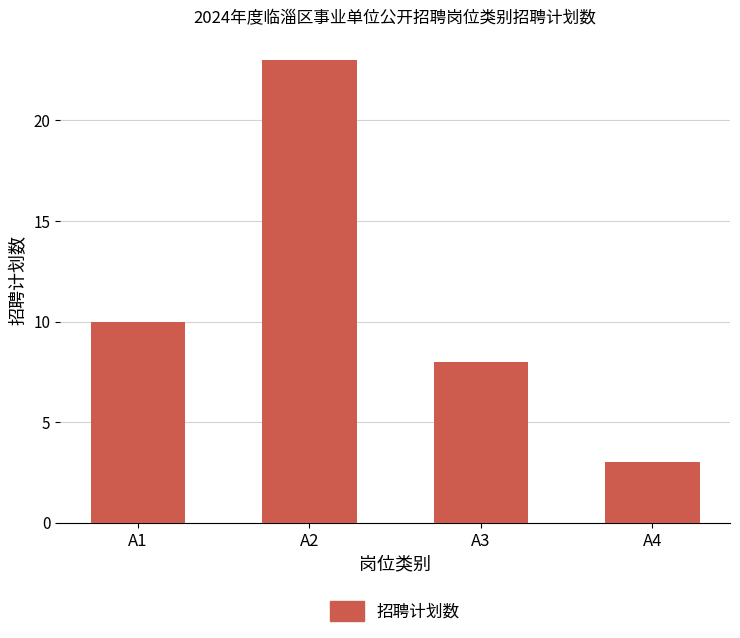

What is the value of the 4th bar from the left?

3